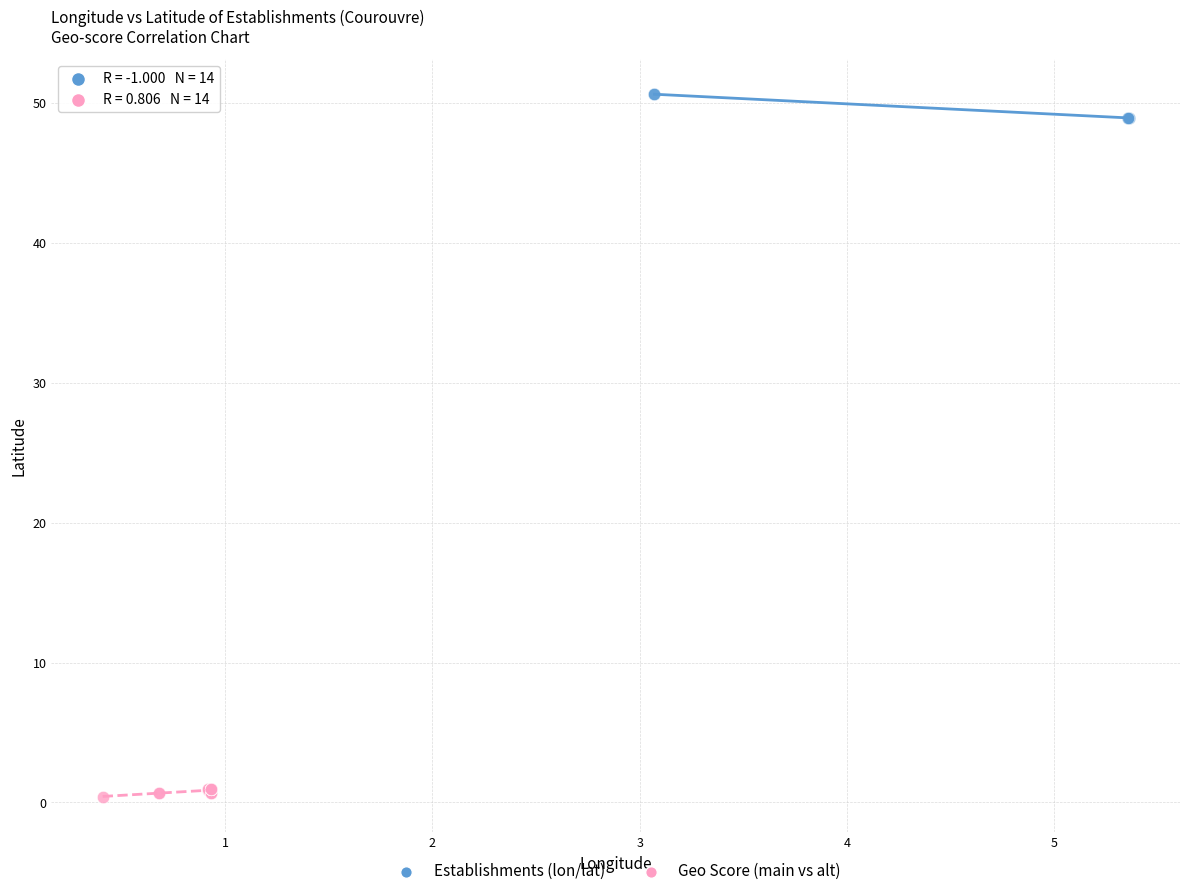

Which series reaches the maximum Y coordinate?

Establishments (lon/lat)